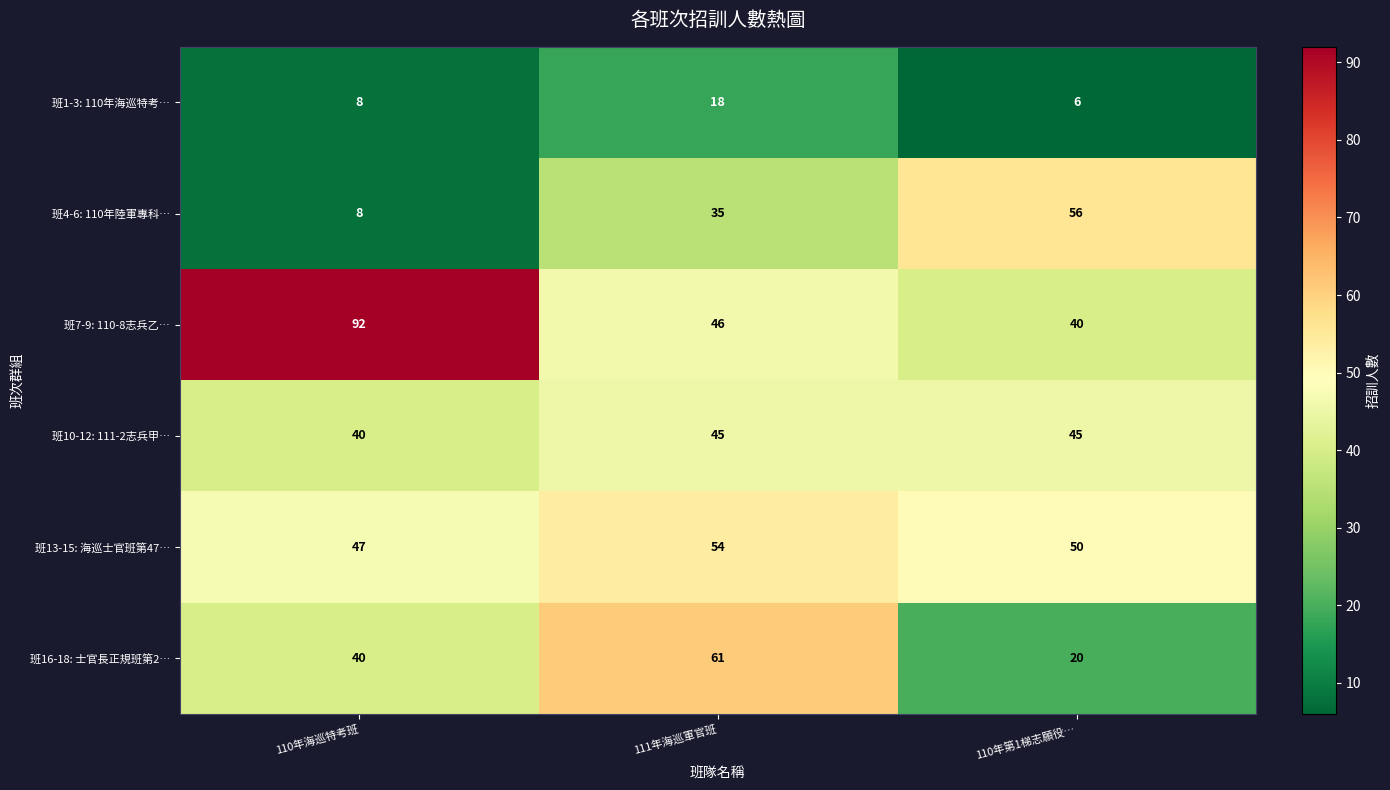

The 班10-12: 111-2志兵甲… series shows 13 at 111年海巡軍官班. True or false?

False